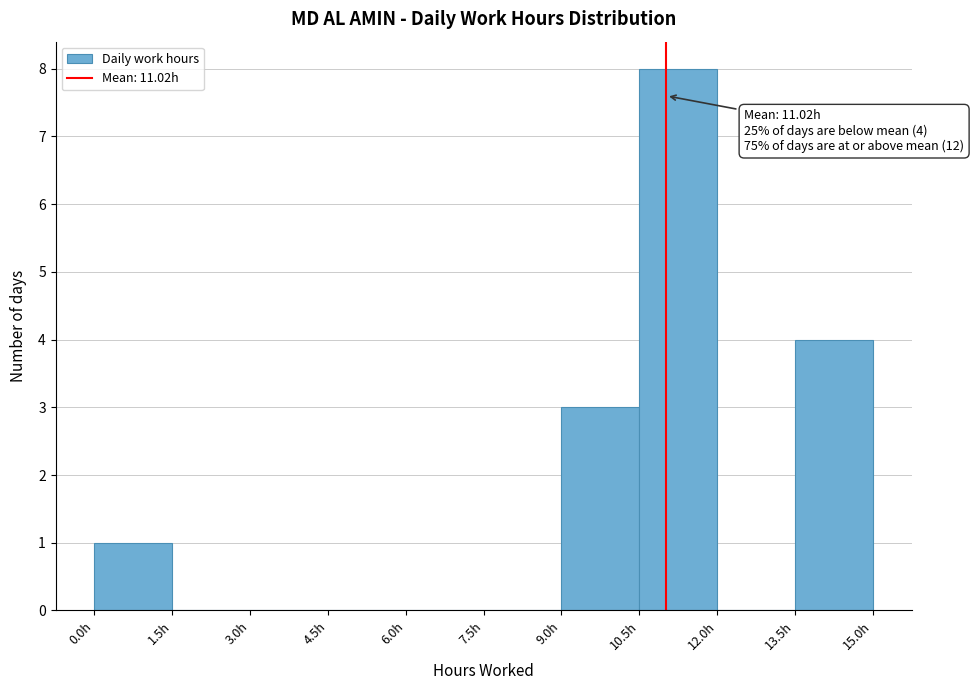

Over which range of the x-axis is the bar tallest?

10.5 to 12.0